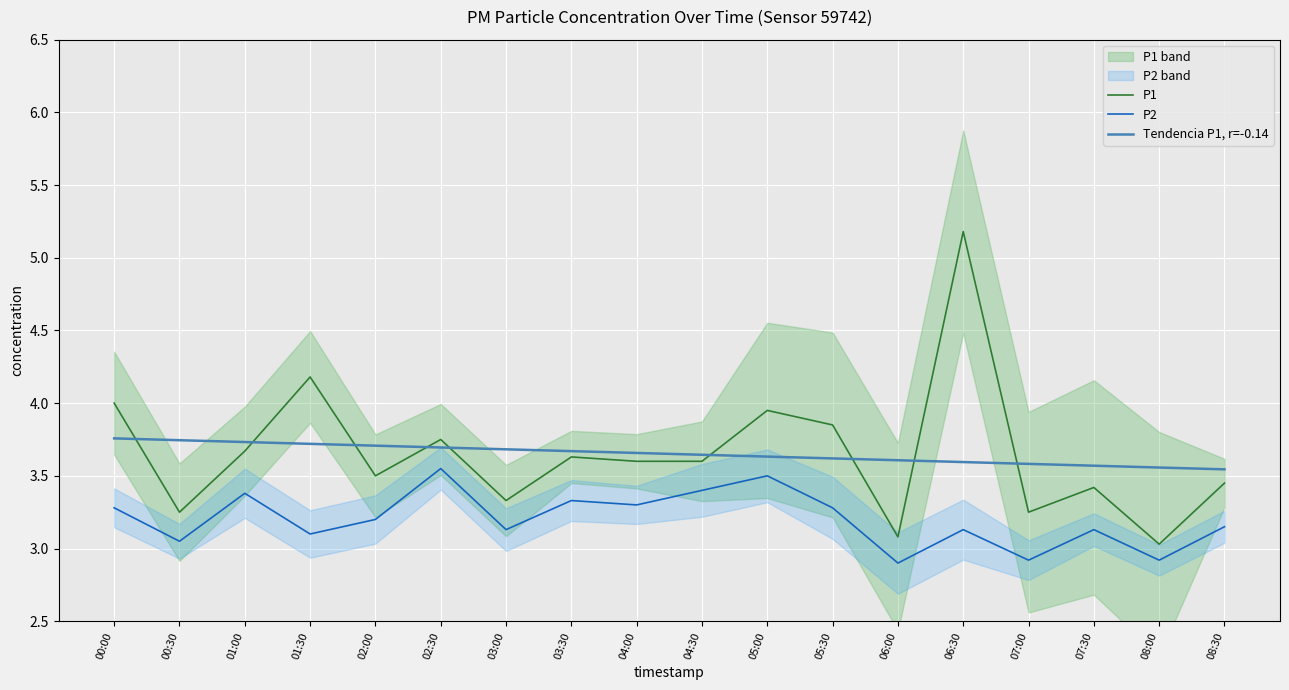

Reading right to left, what are all the values shown in this chart?

P1: 3.5	3.0	3.4	3.2	5.2	3.1	3.9	4.0	3.6	3.6	3.6	3.3	3.8	3.5	4.2	3.7	3.2	4.0
P2: 3.1	2.9	3.1	2.9	3.1	2.9	3.3	3.5	3.4	3.3	3.3	3.1	3.5	3.2	3.1	3.4	3.0	3.3
Tendencia P1, r=-0.14: 3.5	3.6	3.6	3.6	3.6	3.6	3.6	3.6	3.6	3.7	3.7	3.7	3.7	3.7	3.7	3.7	3.7	3.8